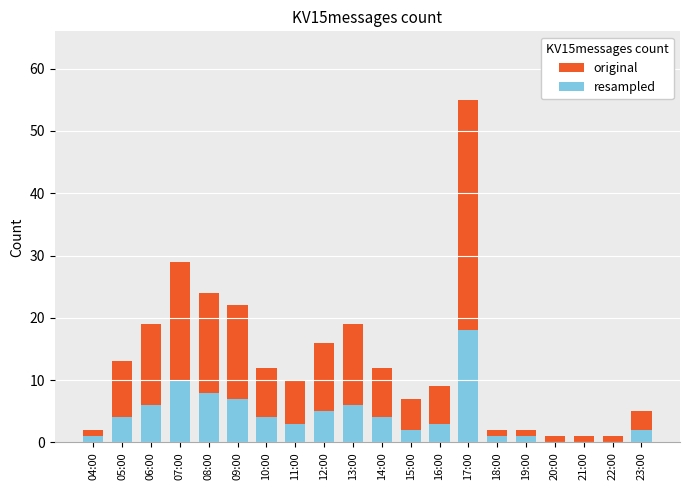

Which category has the highest value in the resampled series?

17:00